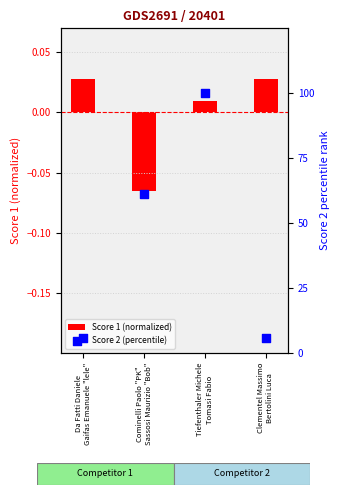

Is the value of Score 2 (percentile) at Cominelli Paolo "PK"
Sassosi Maurizio "Bob" greater than the value of Score 1 (normalized) at Tiefenthaler Michele
Tomasi Fabio?

Yes